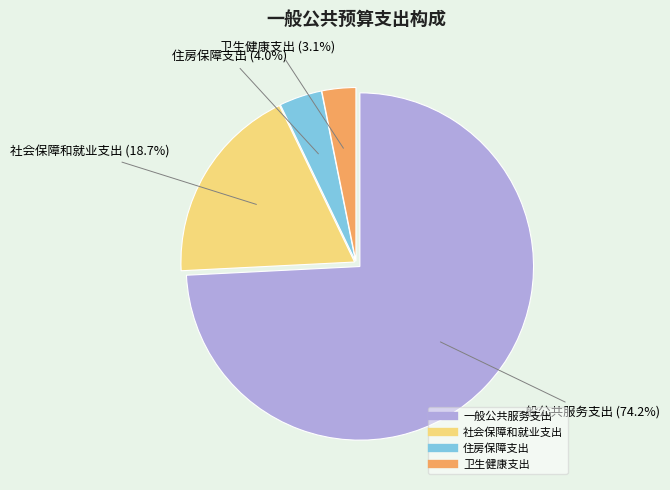

Rank the categories by value from lowest to highest.

卫生健康支出, 住房保障支出, 社会保障和就业支出, 一般公共服务支出